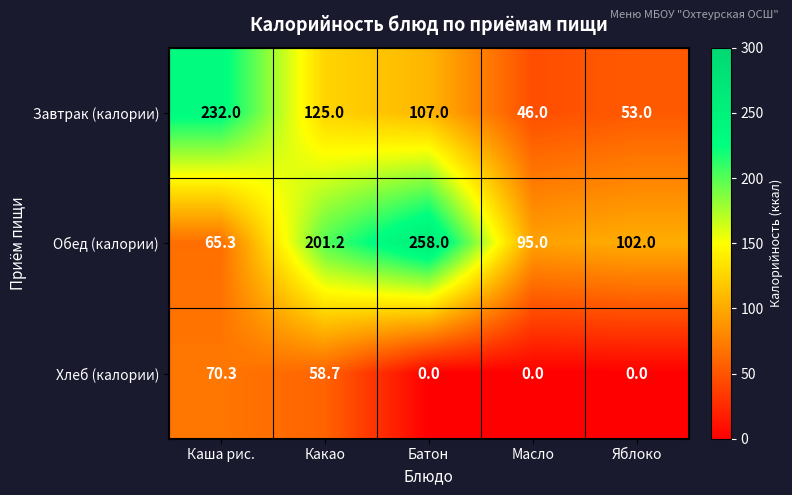

What is the highest value of the Хлеб (калории) series?

70.3